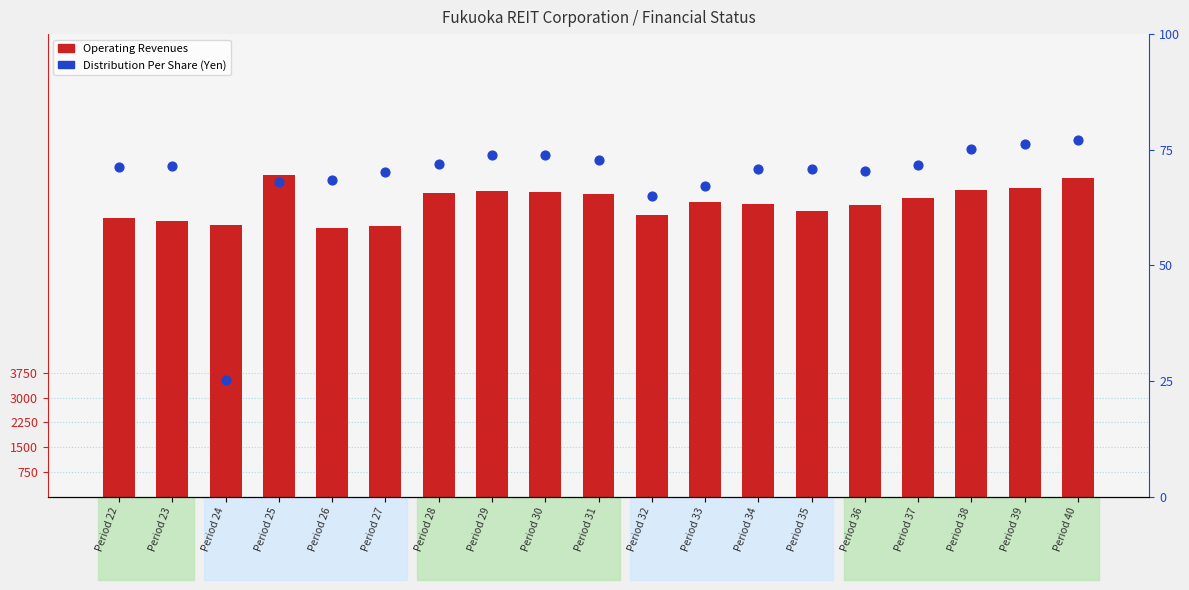

Is the value of Distribution Per Share (Yen) at Period 28 greater than the value of Operating Revenues at Period 27?

No